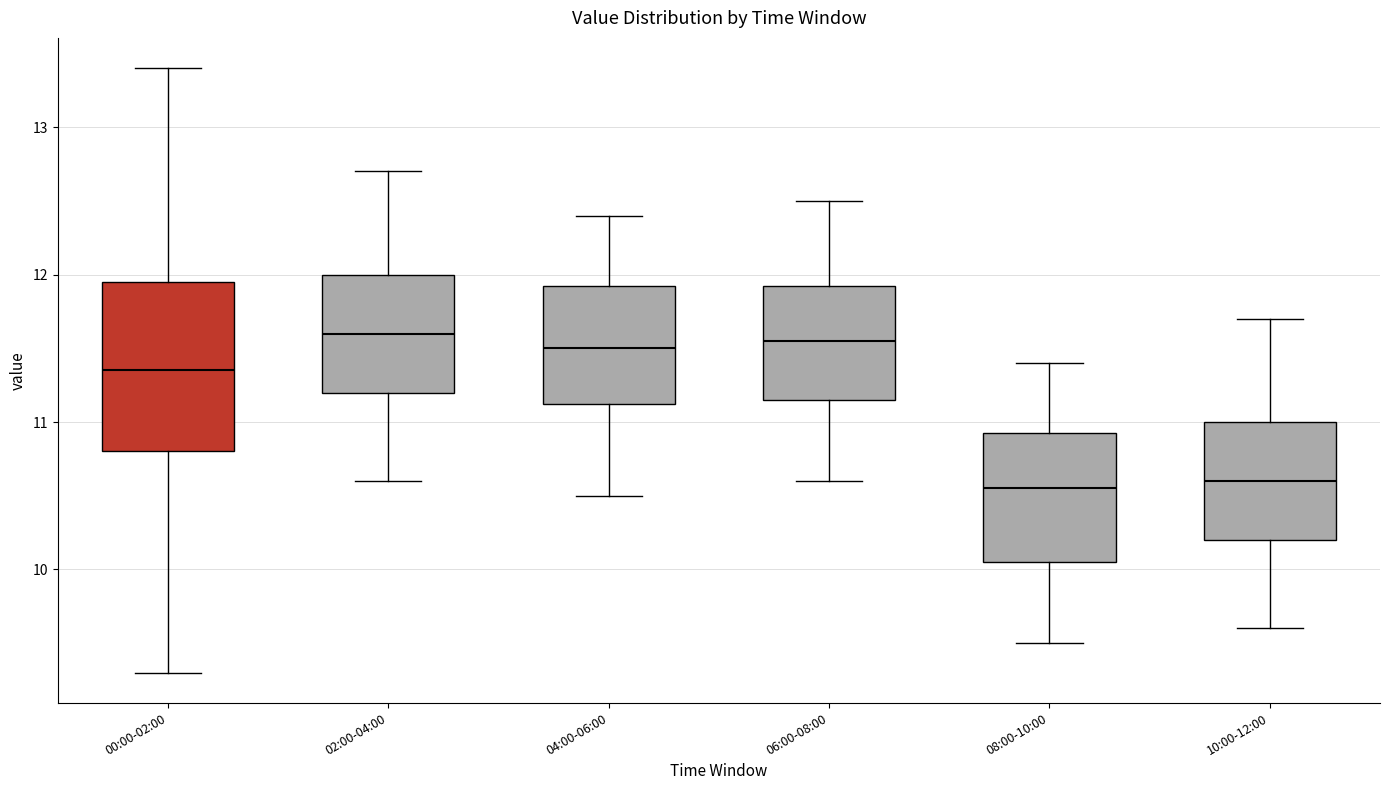

Where is the lower edge of the box for 08:00-10:00 on the y-axis? The values are not printed on the chart, so give them approximately, as read against the axis.

10.1